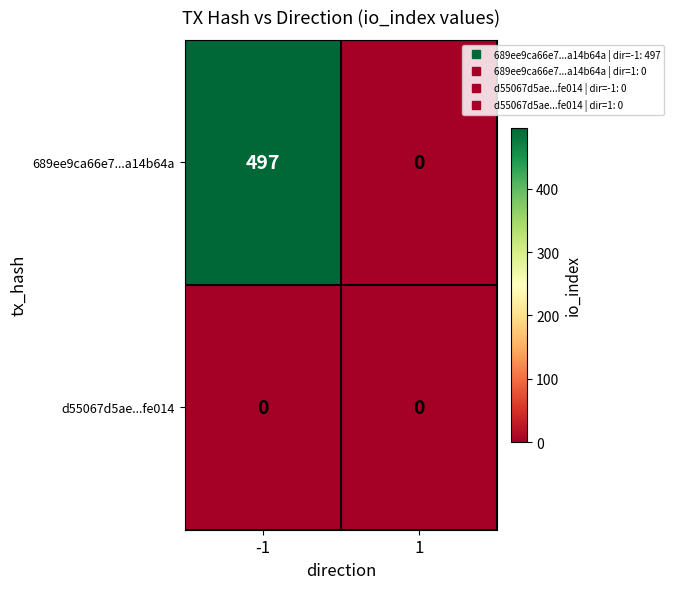

What is the highest value of the 689ee9ca66e7...a14b64a series?

497